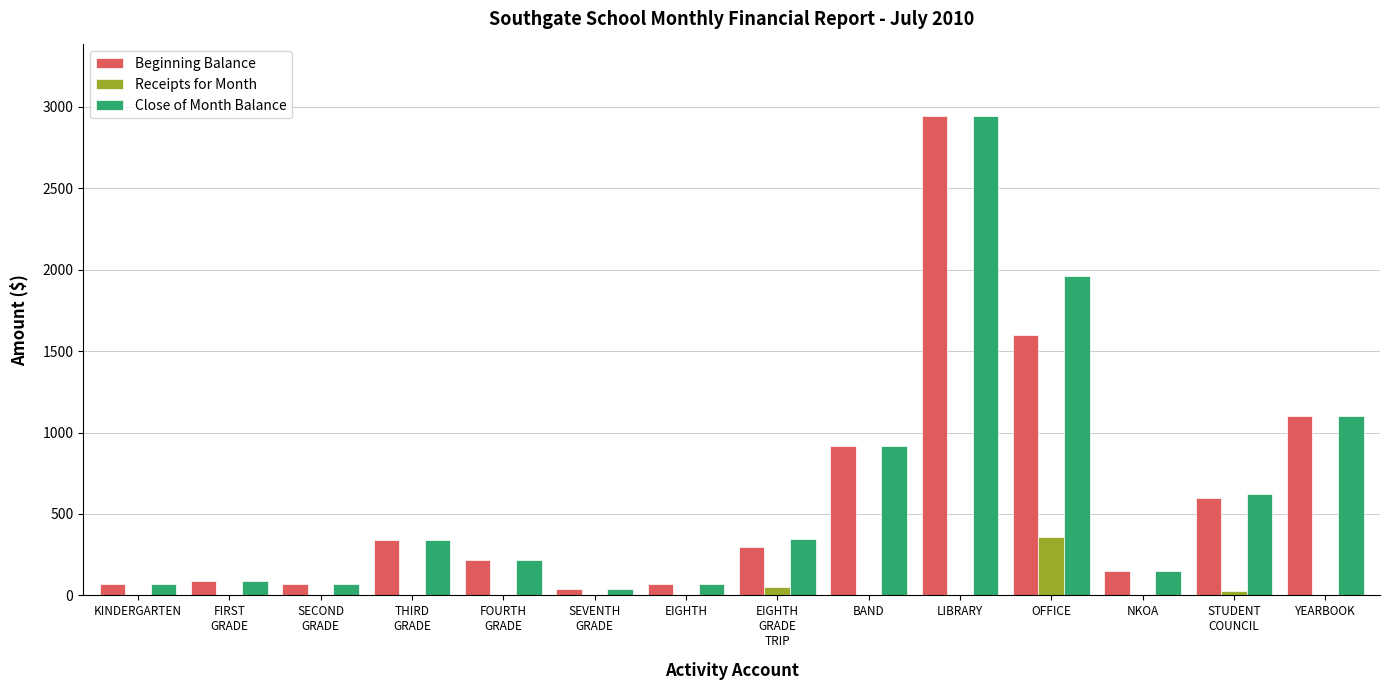

At which label is Close of Month Balance closest to 1491?

YEARBOOK